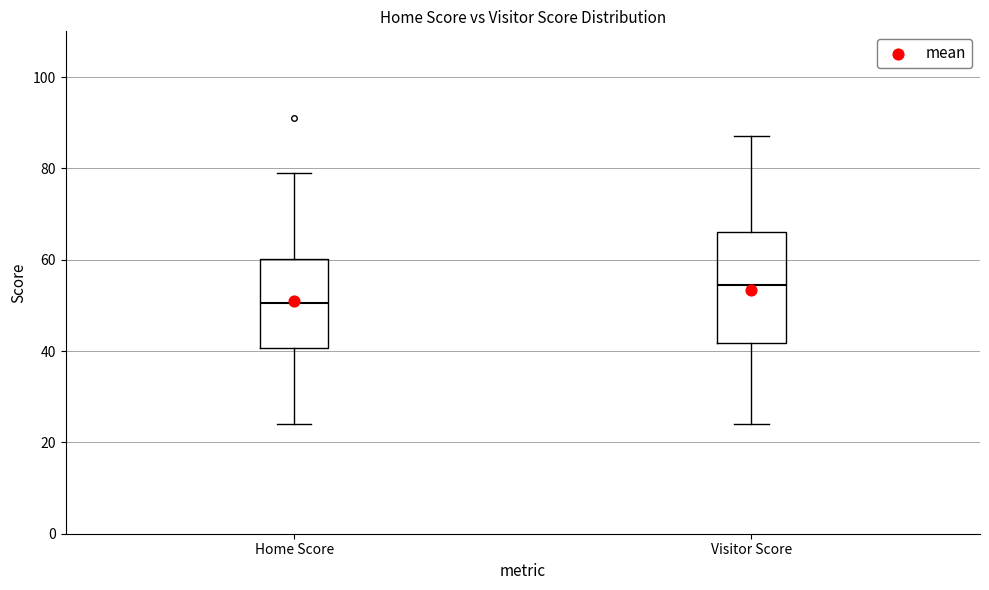

Which box's median line is the highest?

Visitor Score